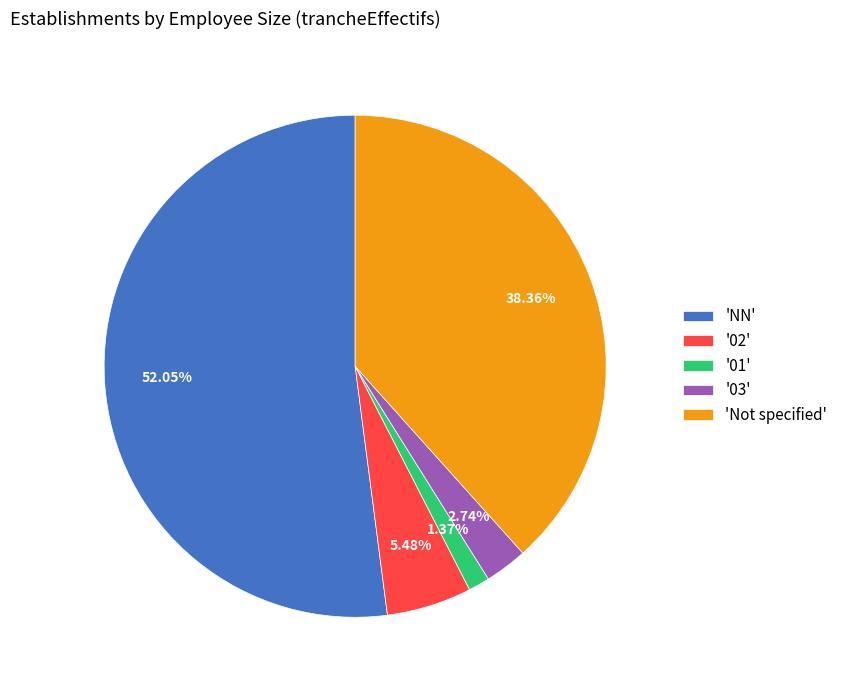

Which has a higher value, '03' or 'NN'?

'NN'